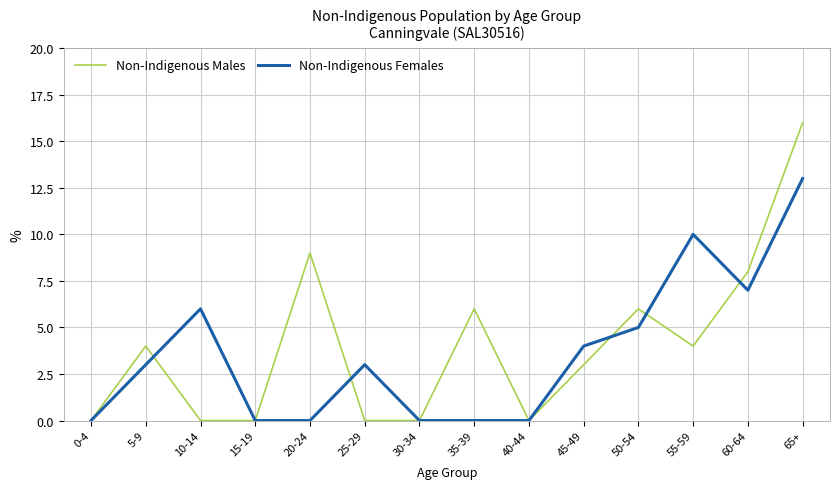

The value of Non-Indigenous Males at 10-14 is 8. True or false?

False